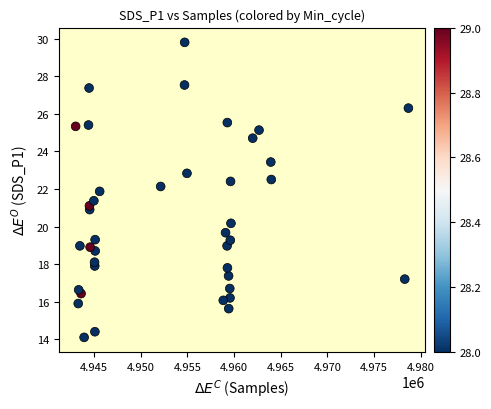

What is the range of Y values (max minus min)?

15.7